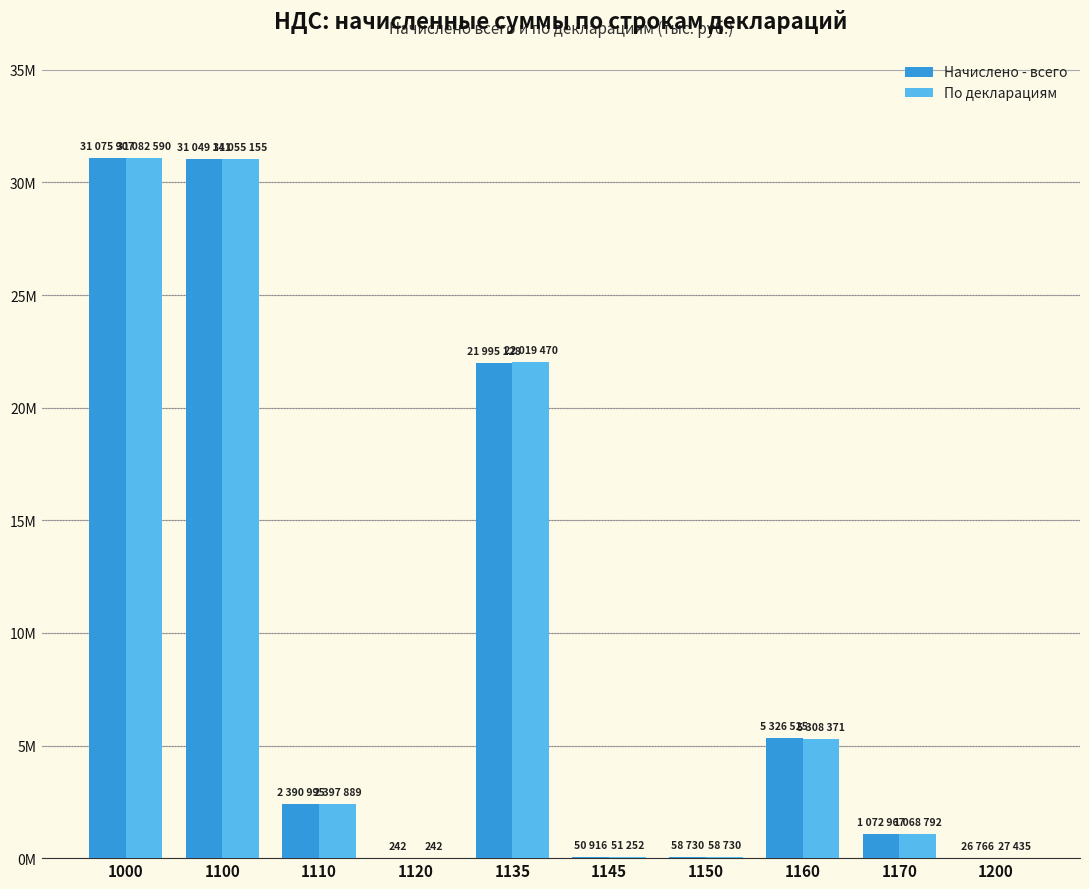

Rank the series by their maximum value, from highest to lowest.

По декларациям, Начислено - всего